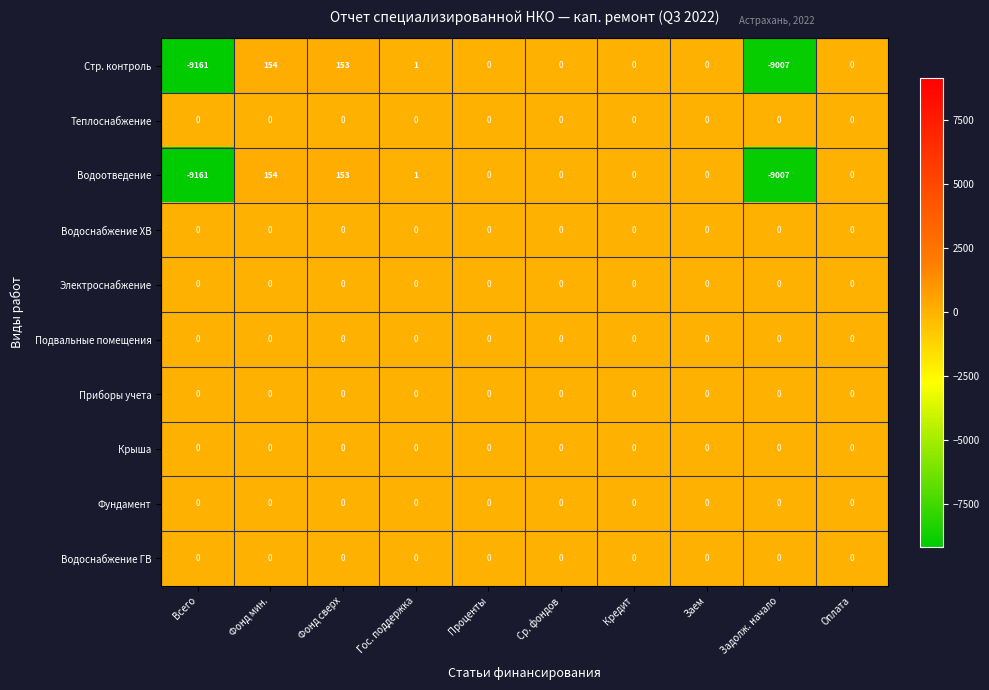

At which category is the sum across all series the highest?

Фонд мин.